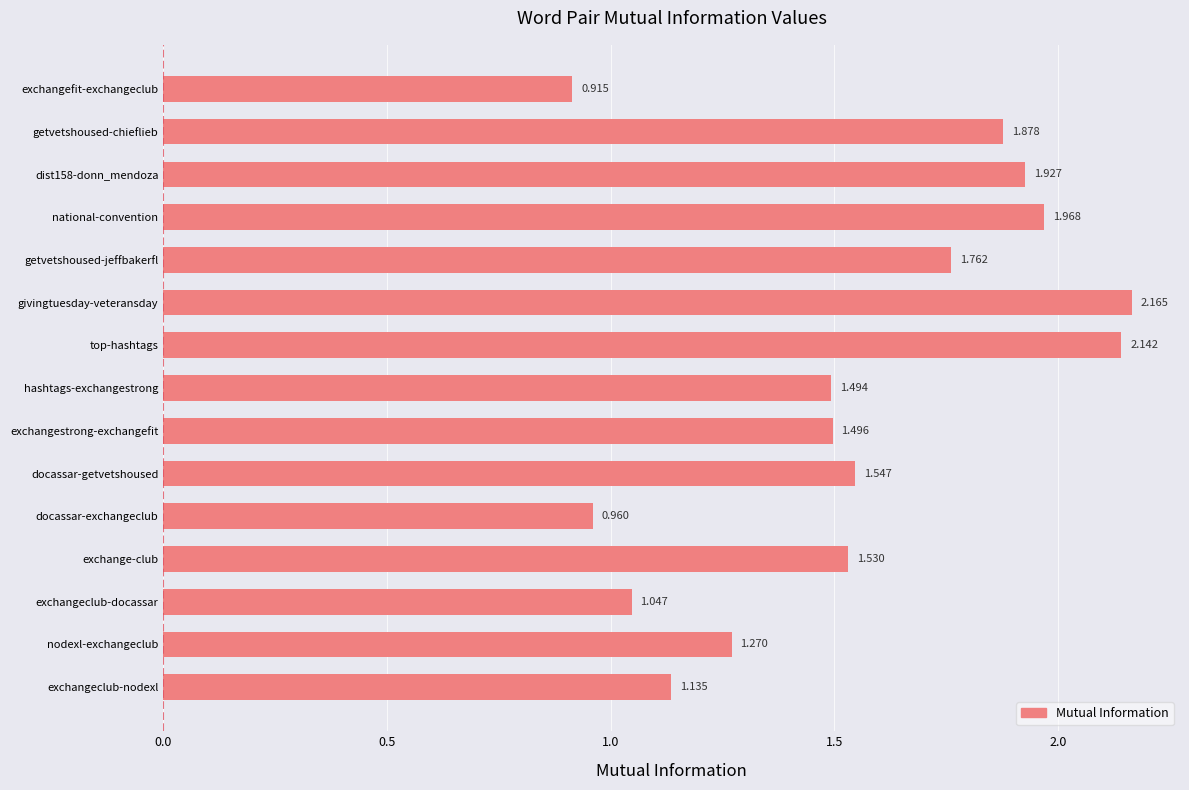

What is the difference between the second highest and minimum values?

1.2